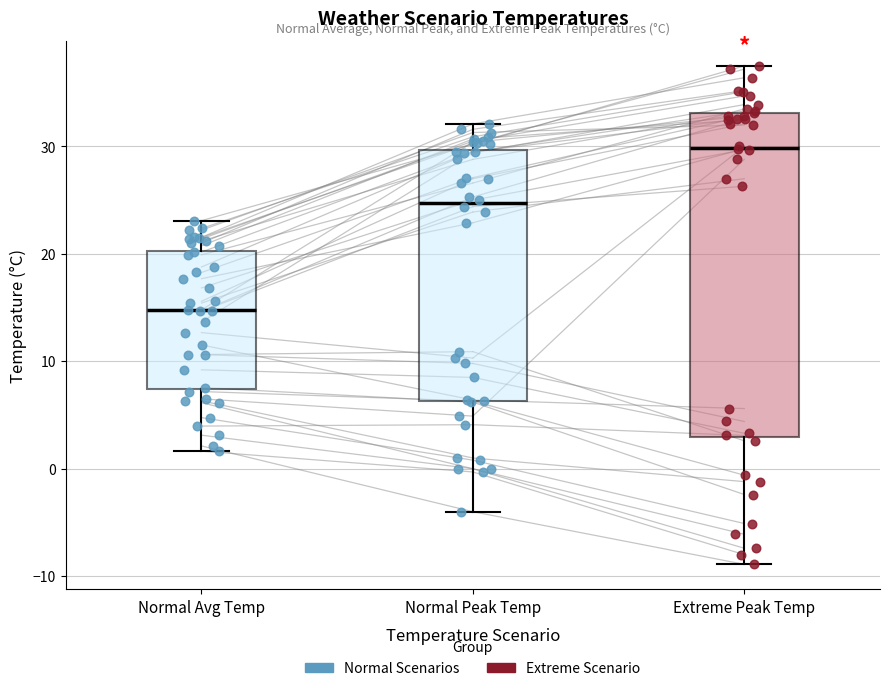

Which box's median line is the lowest?

Normal Avg Temp